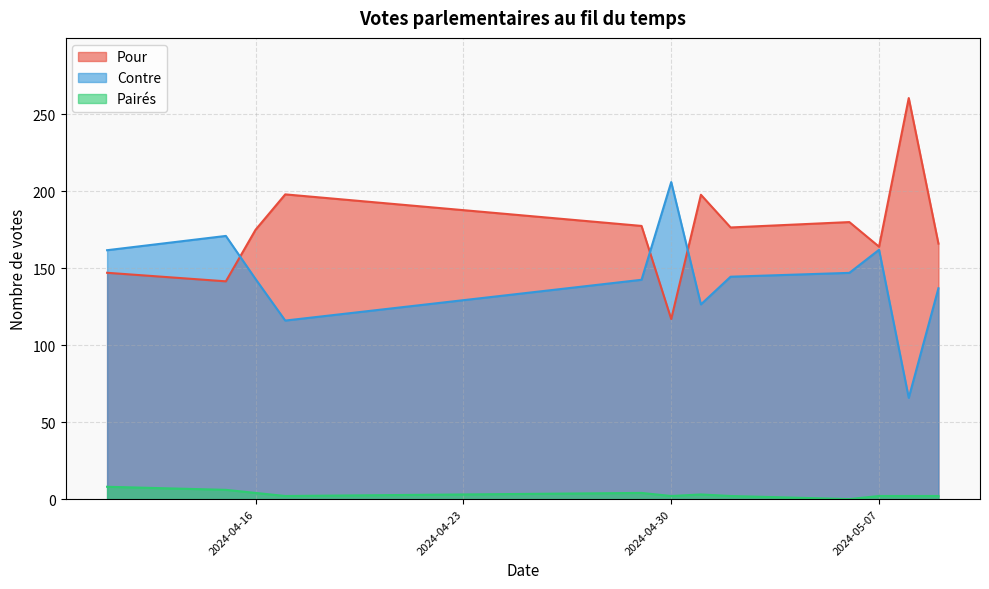

Which series has the largest total across all categories?

Pour